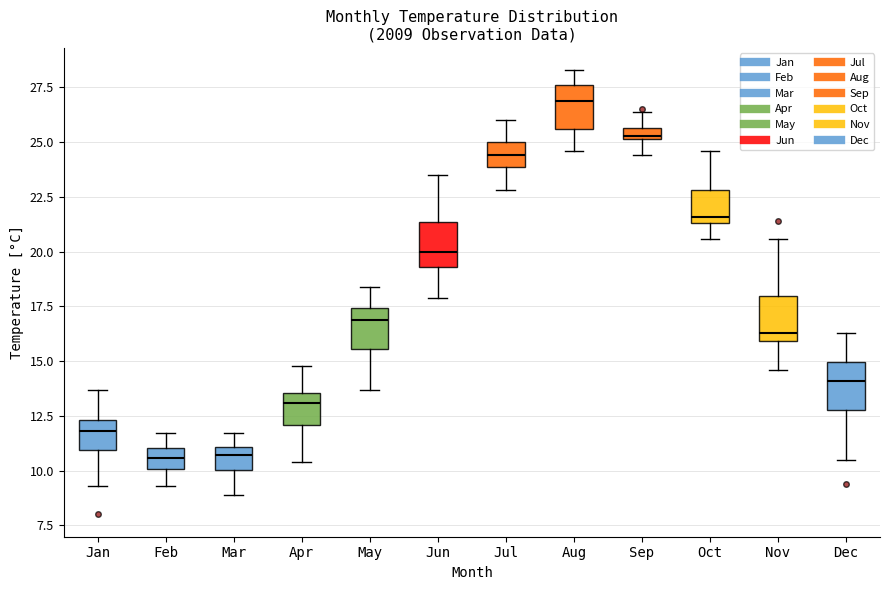

Where does the upper whisker of the box for Jul end on the y-axis? The values are not printed on the chart, so give them approximately, as read against the axis.

26.0